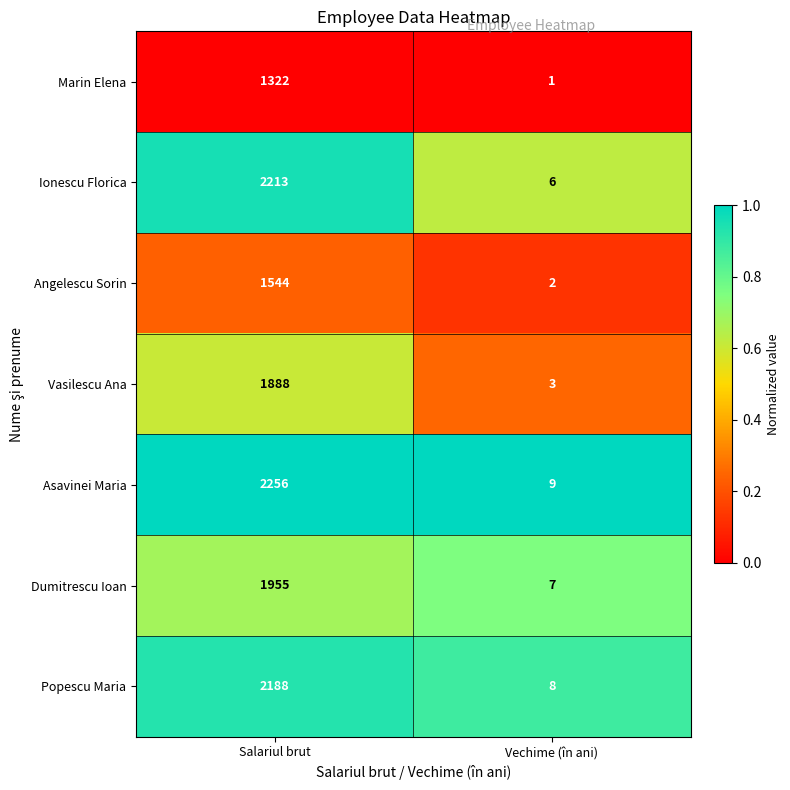

Which series has the largest total across all categories?

Asavinei Maria